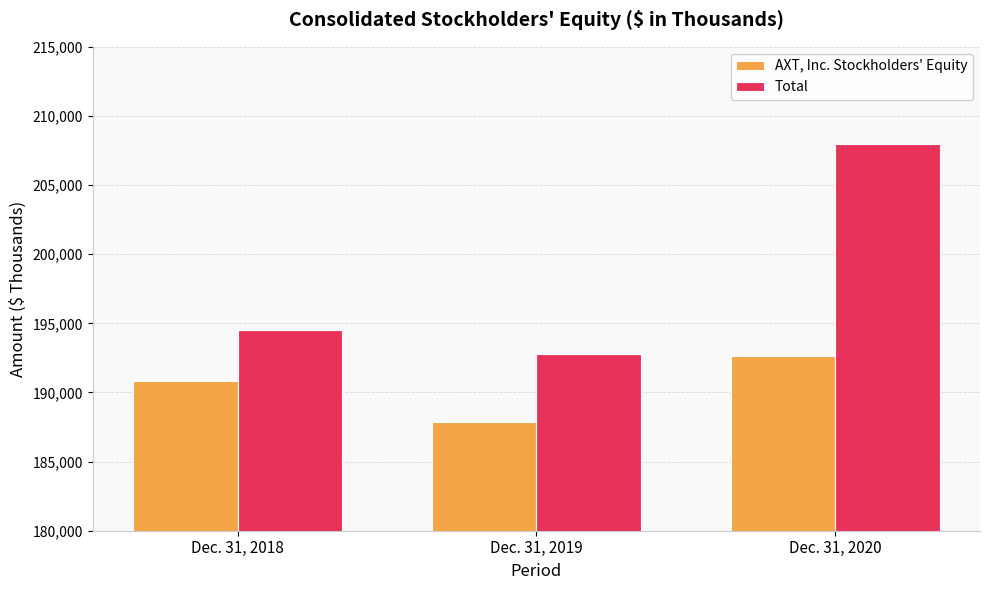

What is the value of the AXT, Inc. Stockholders' Equity bar at the 1st from the left?

190835